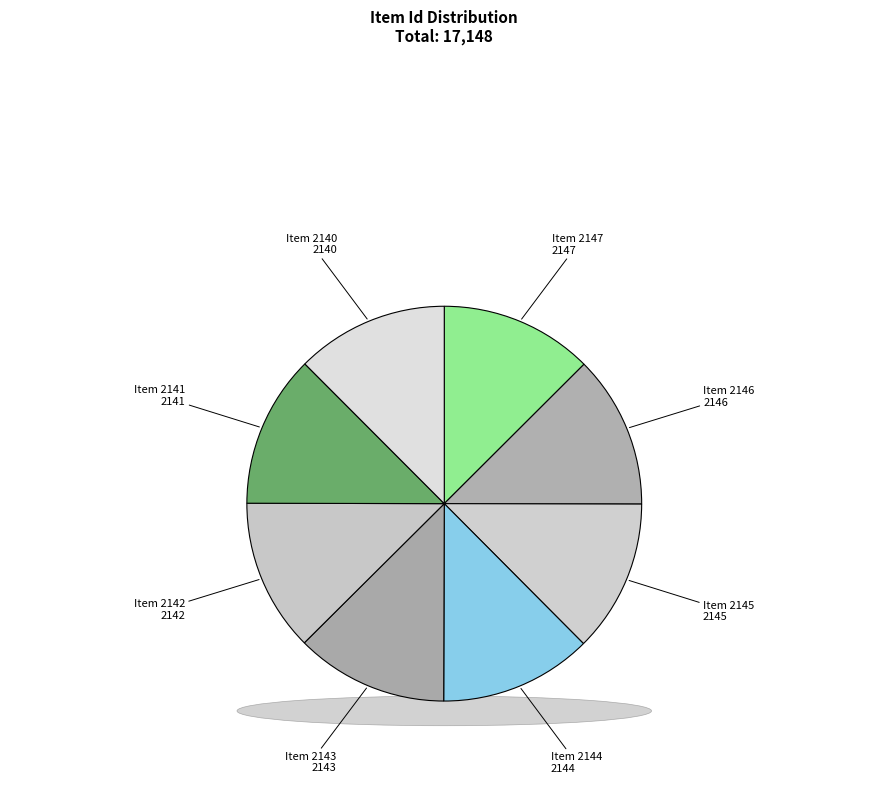

To the nearest percent, what portion does Item 2141 represent?

12%